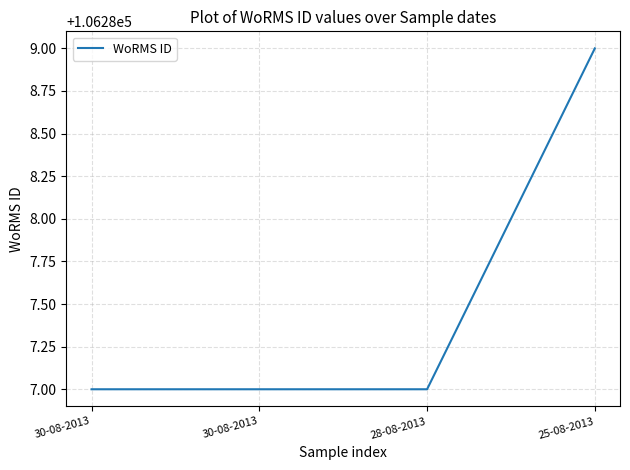

What is the sum of all values?

425150